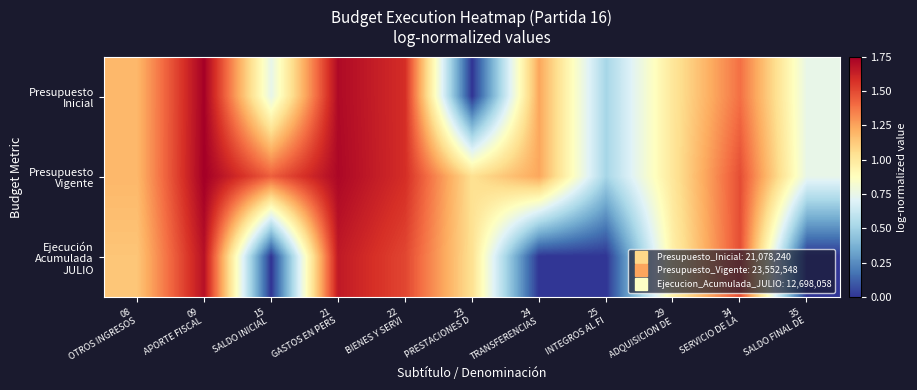

Between 25
INTEGROS AL FI and 09
APORTE FISCAL, which is larger?

09
APORTE FISCAL